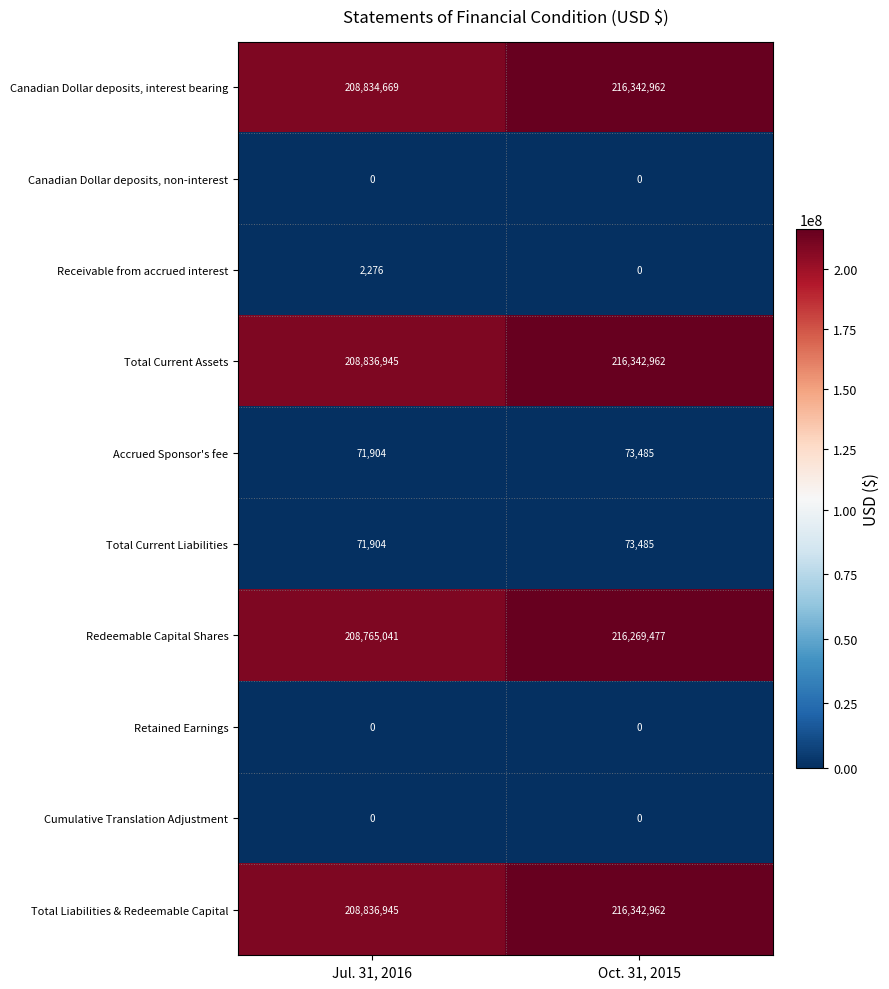

What is the difference between the maximum and minimum values in the Accrued Sponsor's fee series?

1581